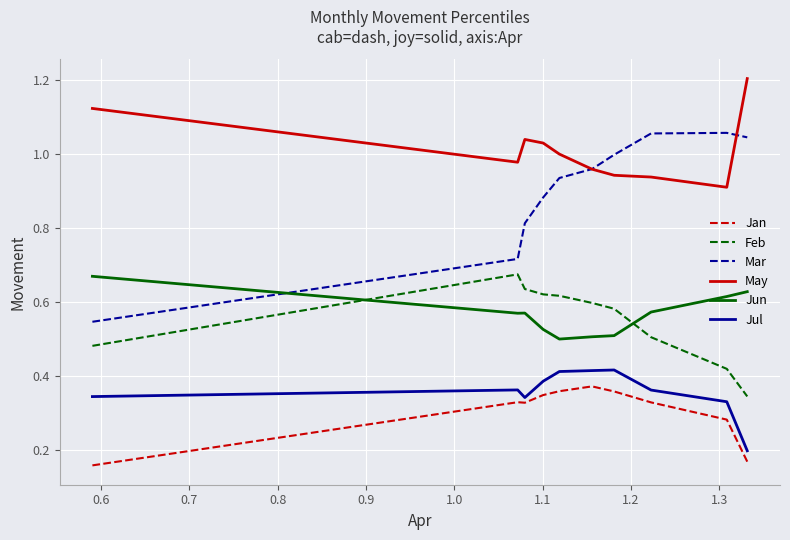

Which series has the widest spread of values?

Mar